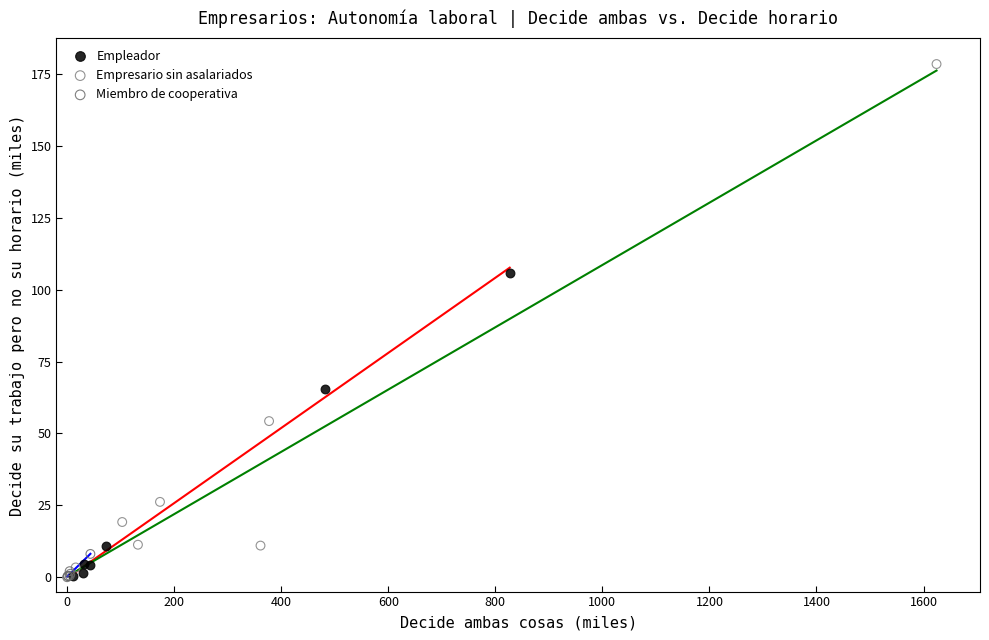

Which series contains the highest Y value?

Empresario sin asalariados